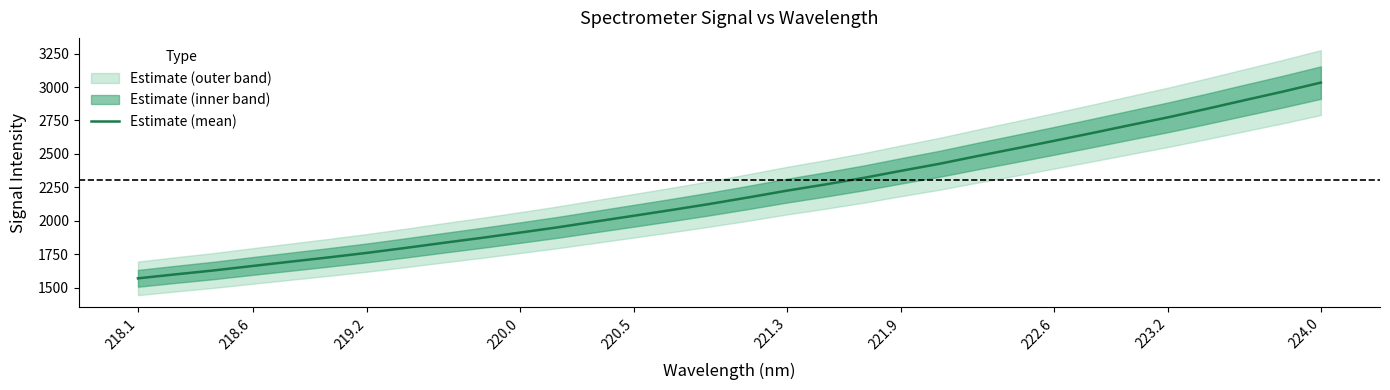

What is the minimum value for Estimate (mean)?

1569.9